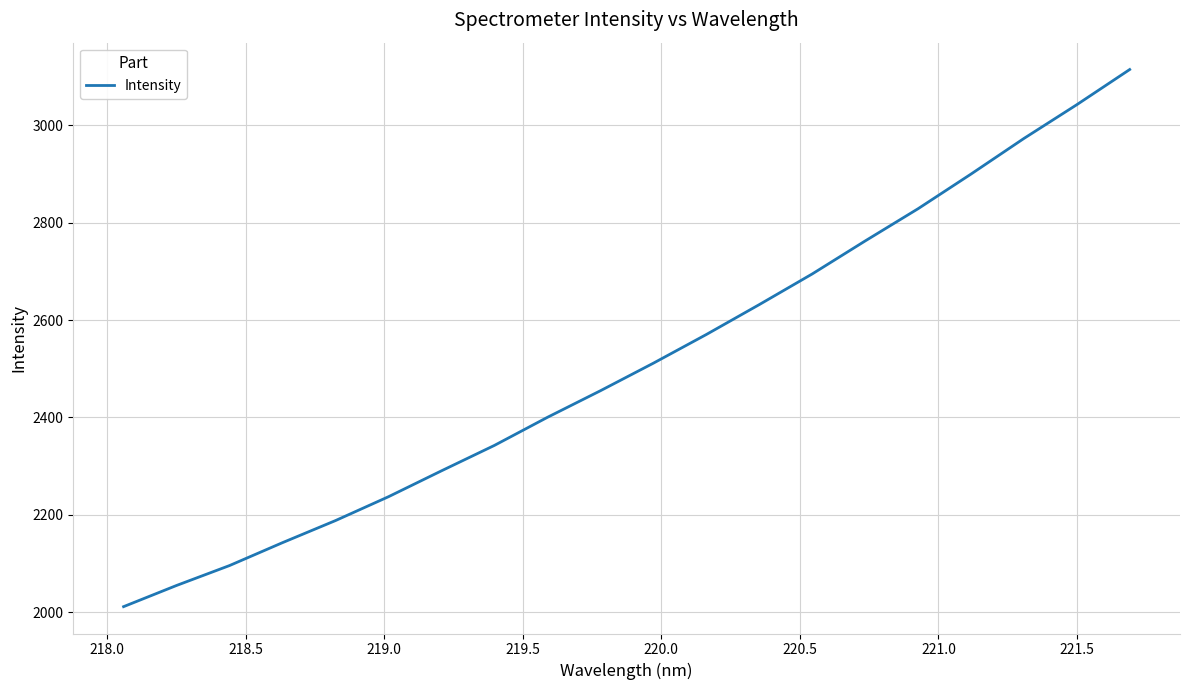

True or false: there are more than 1 points higher than both neighbors.

False